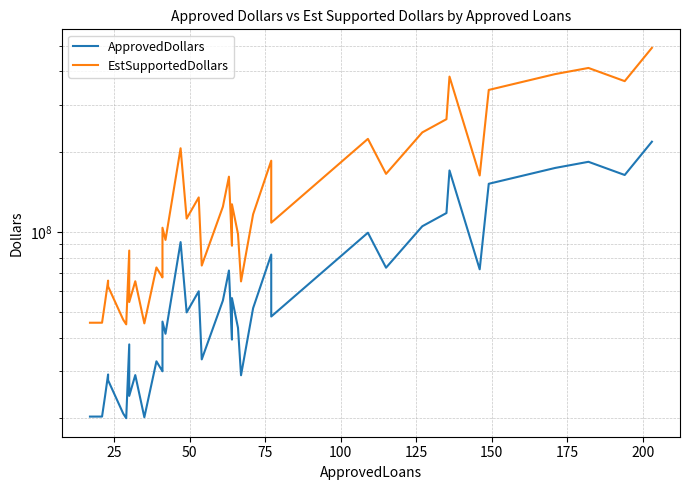

What is the minimum value shown in the chart?

19986000